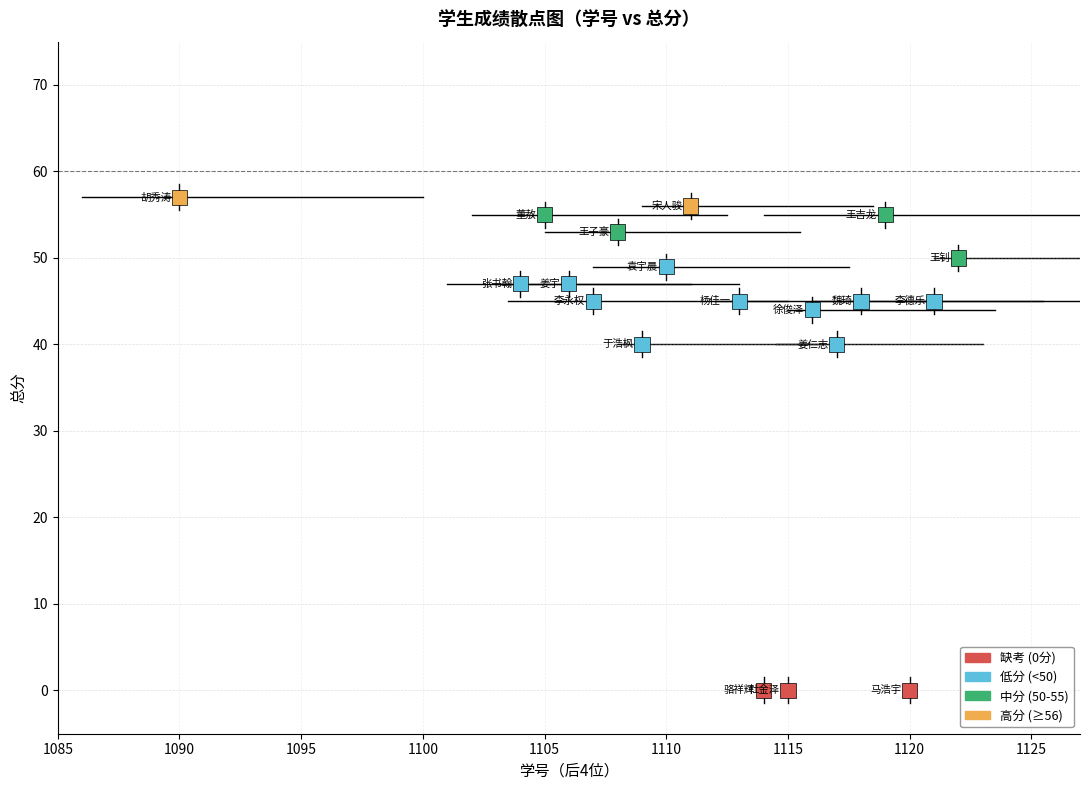

What is the range of X values (max minus min)?

32